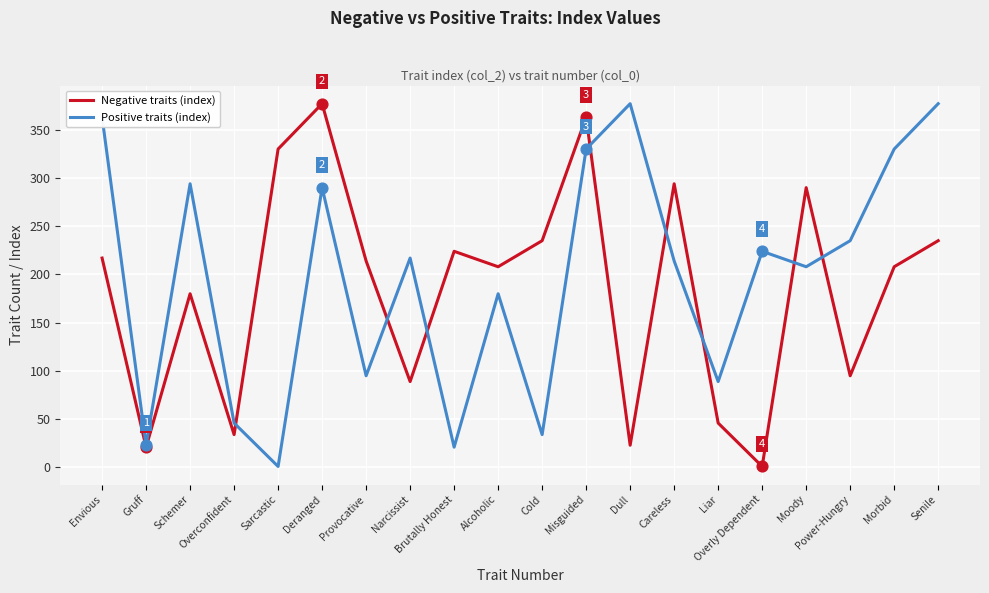

What is the greatest value displayed?

377